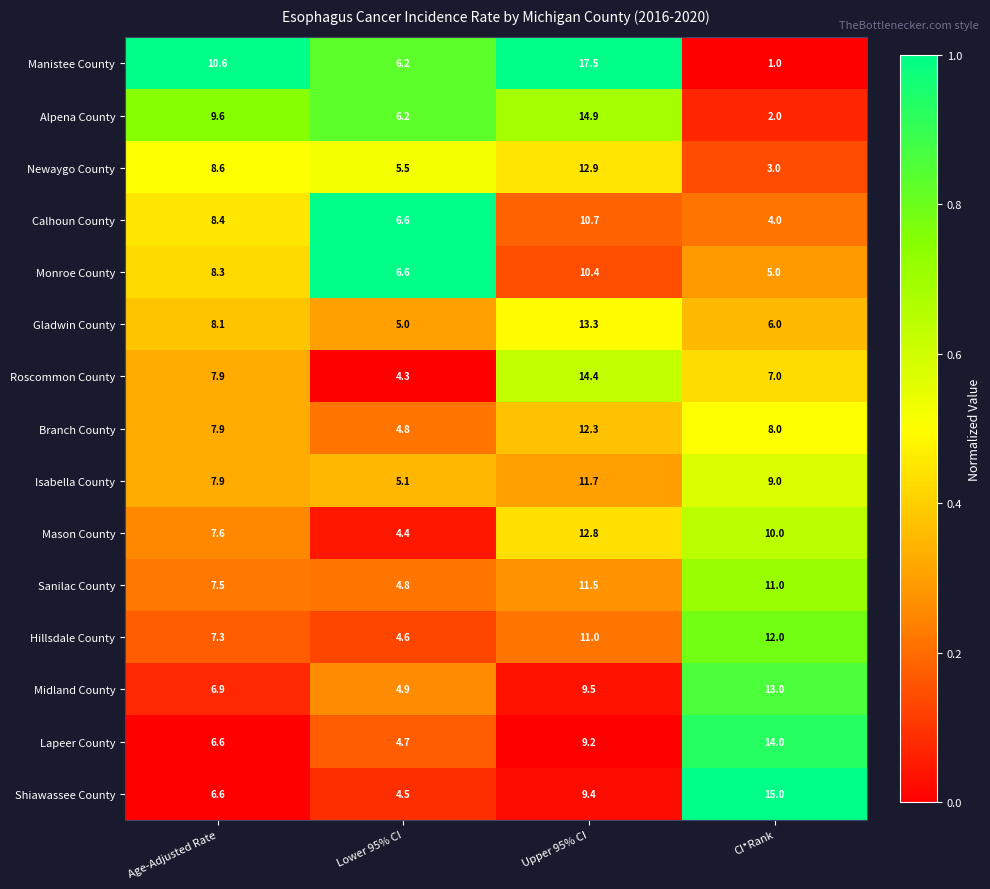

How many data points does each series have?

4